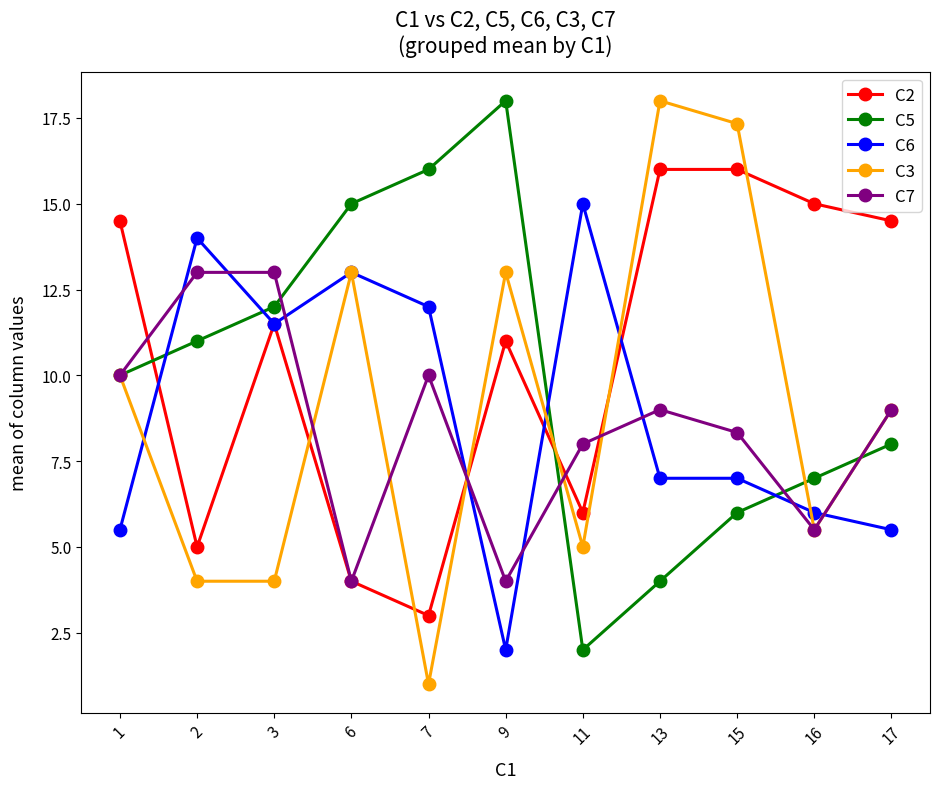

What is the average value of the C6 series?

9.0